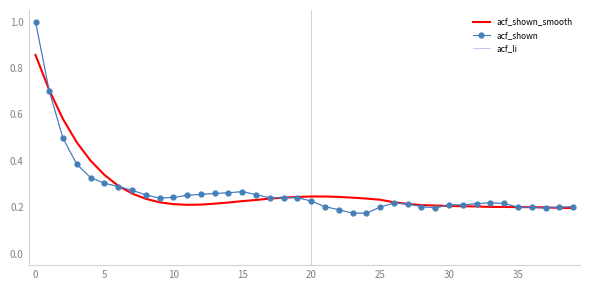

What is the greatest value displayed?

1.0